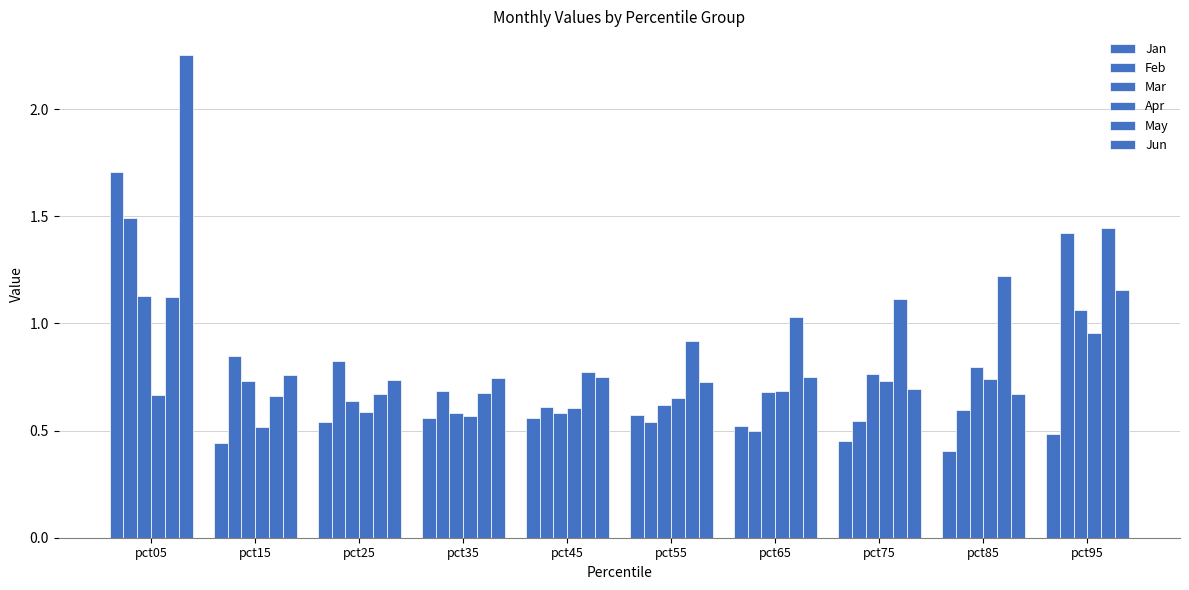

Between pct45 and pct55, which series saw the biggest shift?

May